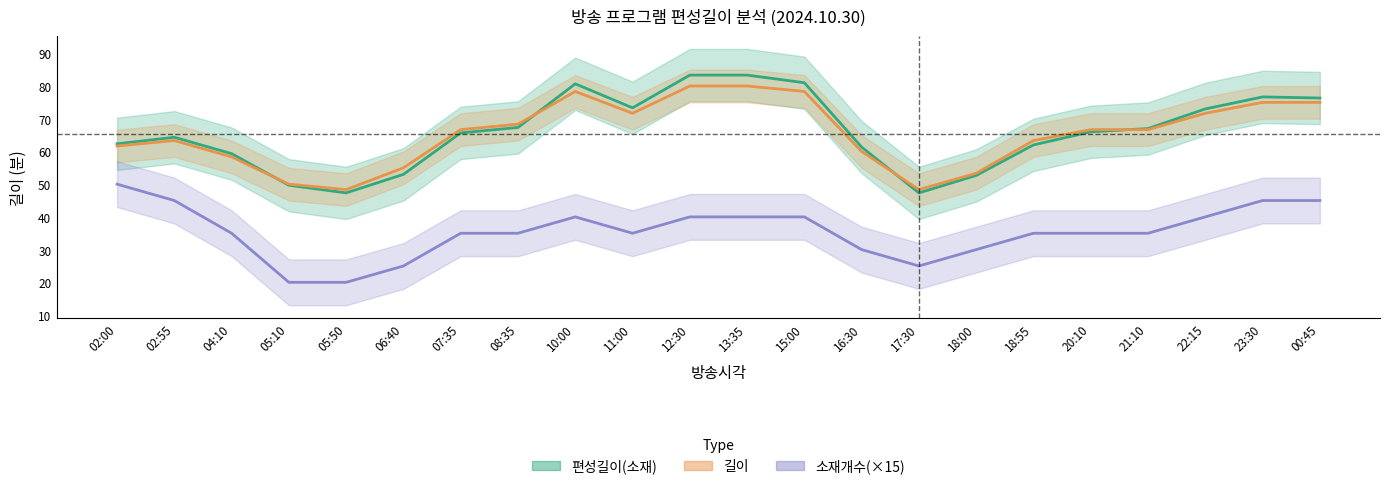

Between 20:10 and 00:45, which series saw the biggest shift?

편성길이(소재)